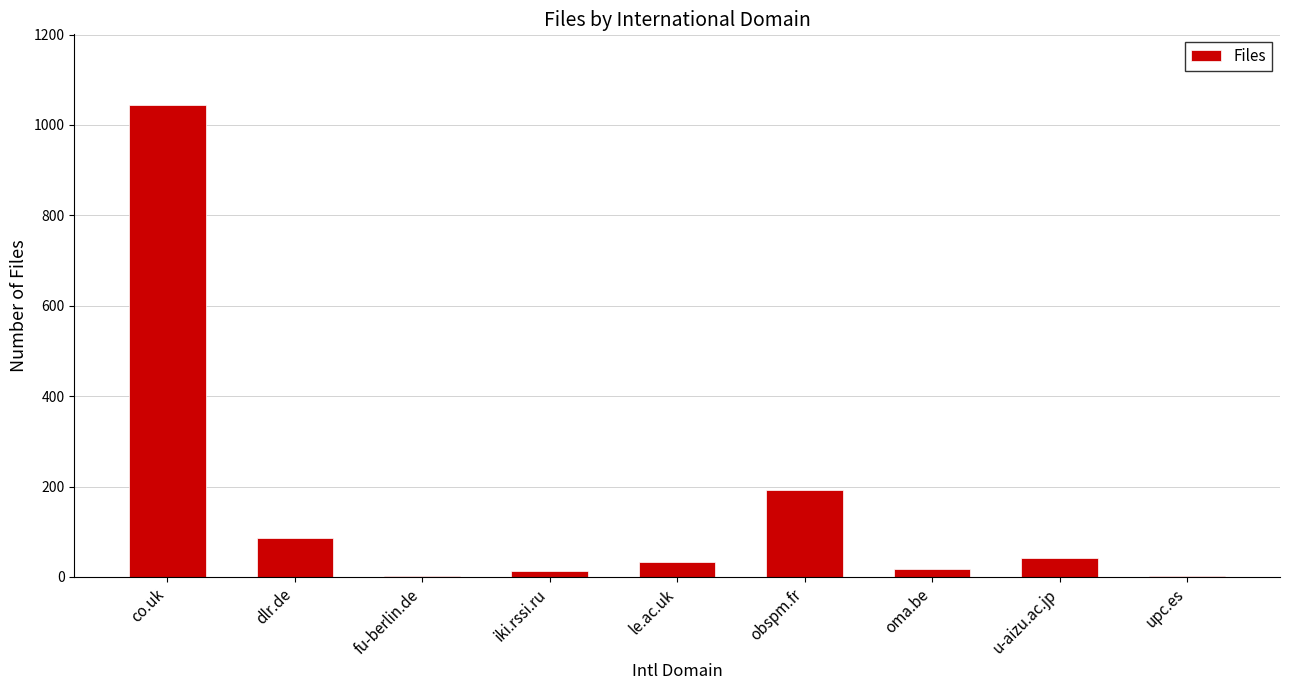

True or false: the data shows 87 at dlr.de.

True